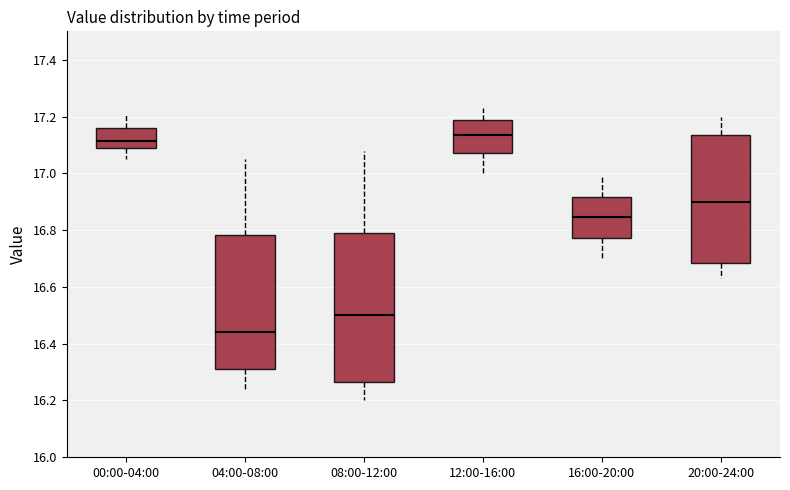

Comparing the boxes themselves (not the whiskers), which one is the tallest?

08:00-12:00